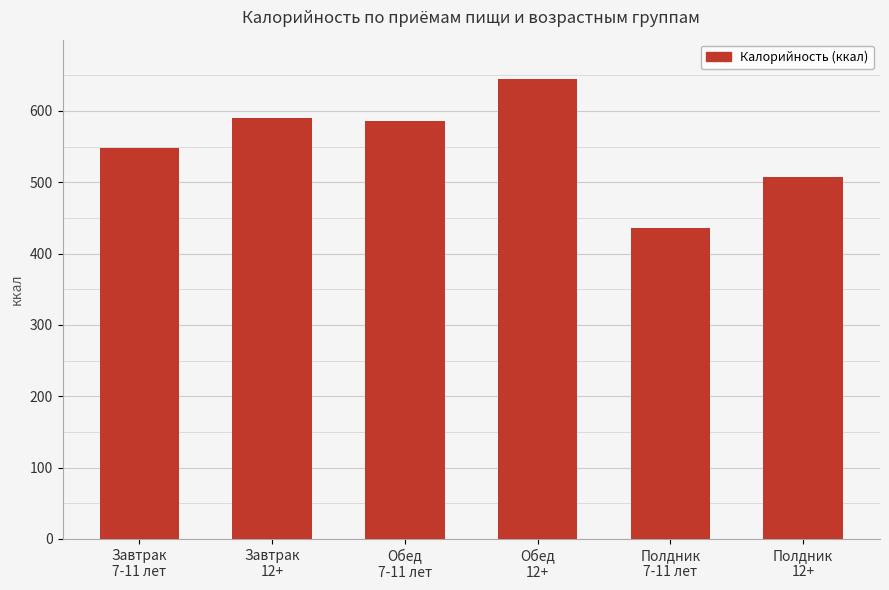

What is the maximum value shown in the chart?

644.2